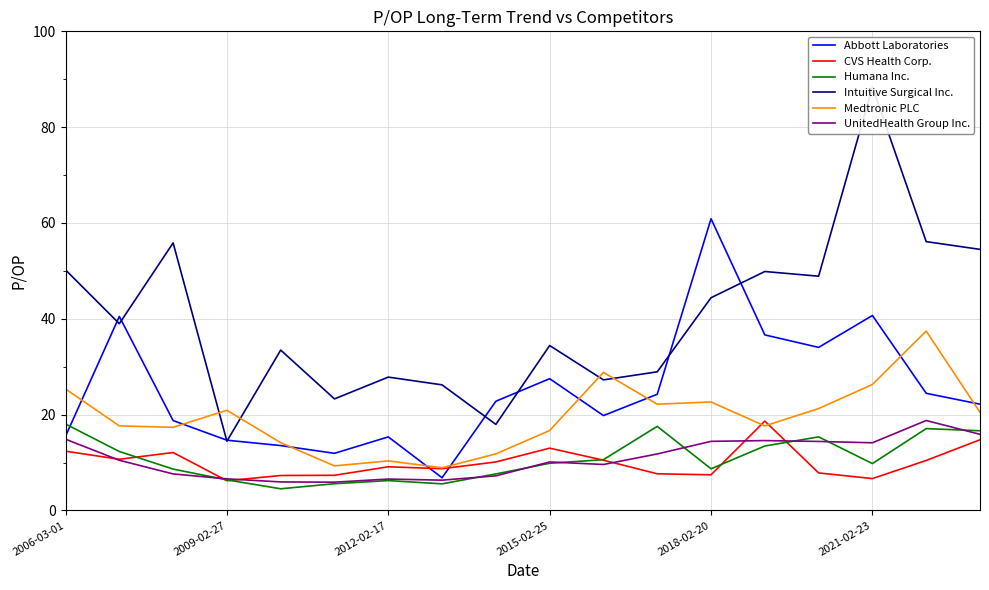

The CVS Health Corp. series shows 21.8 at 2015-02-25. True or false?

False